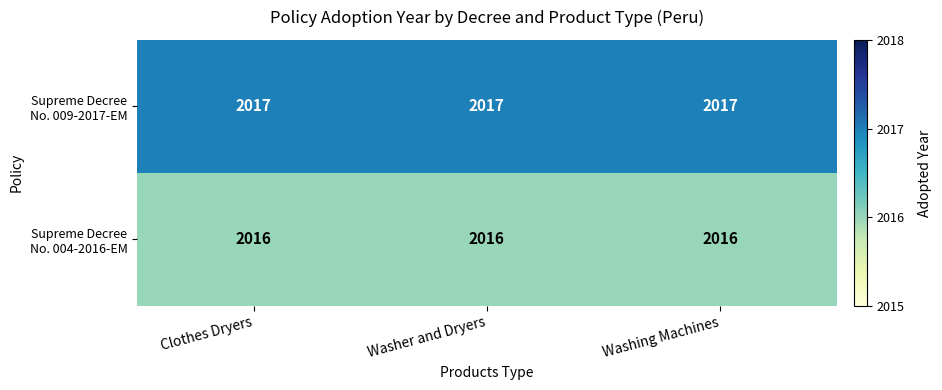

What is the greatest value displayed?

2017